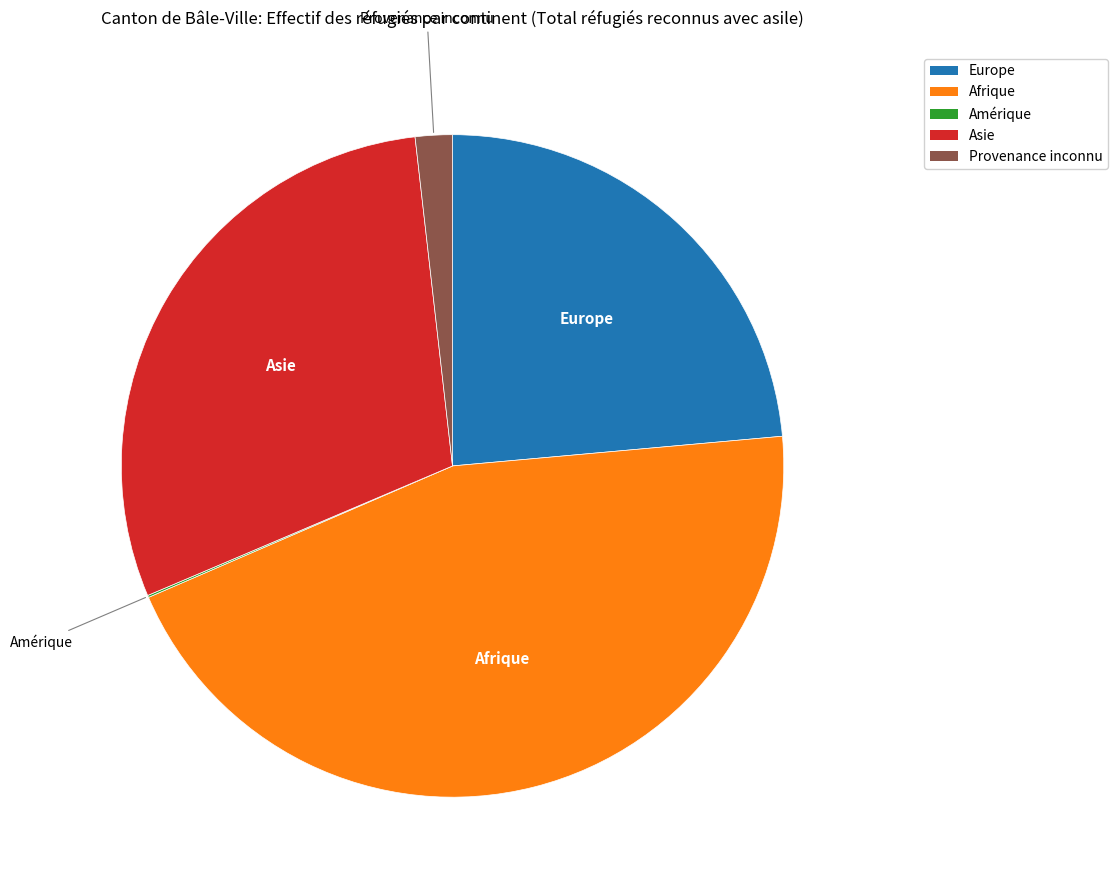

Does any single category account for the majority?

No